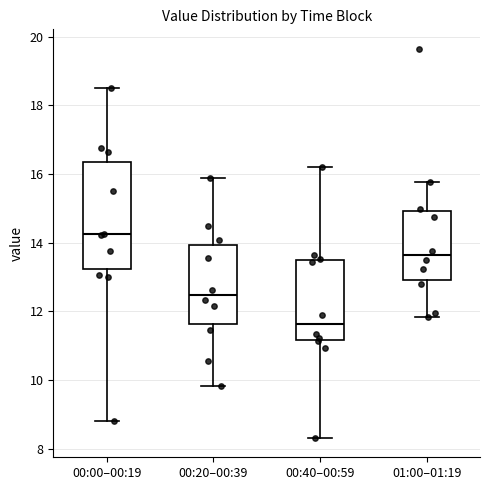

Reading left to right, read every box against the y-axis: the position of its median line, the range the box covers, and the ends of its whiskers. The values are not printed on the chart, so give them approximately, as read against the axis.

00:00–00:19: median 14.2, box 13.2 to 16.4, whiskers 8.8 to 18.6
00:20–00:39: median 12.4, box 11.6 to 14.0, whiskers 9.8 to 15.8
00:40–00:59: median 11.6, box 11.2 to 13.6, whiskers 8.4 to 16.2
01:00–01:19: median 13.6, box 13.0 to 15.0, whiskers 11.8 to 15.8